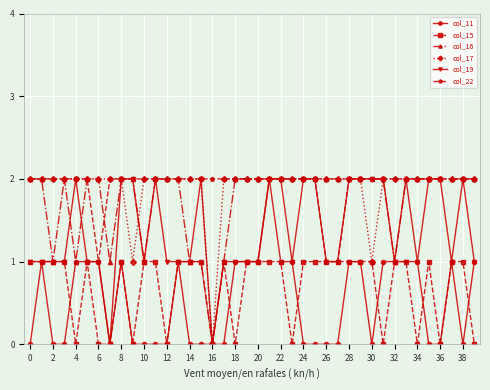

True or false: col_11 has more than 0 interior local peaks.

True